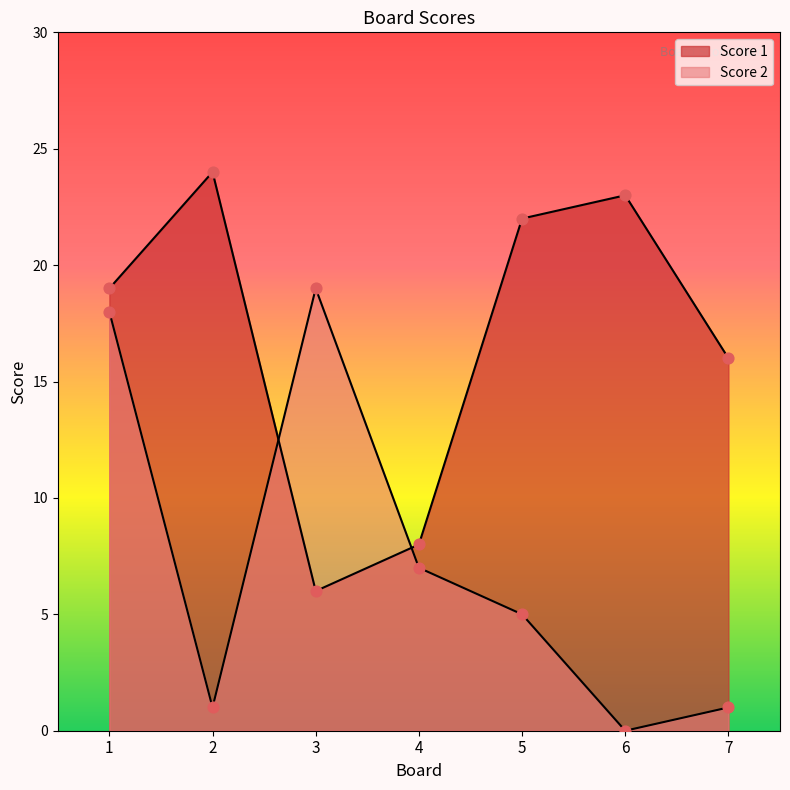

Which series contains the highest Y value?

Score 1